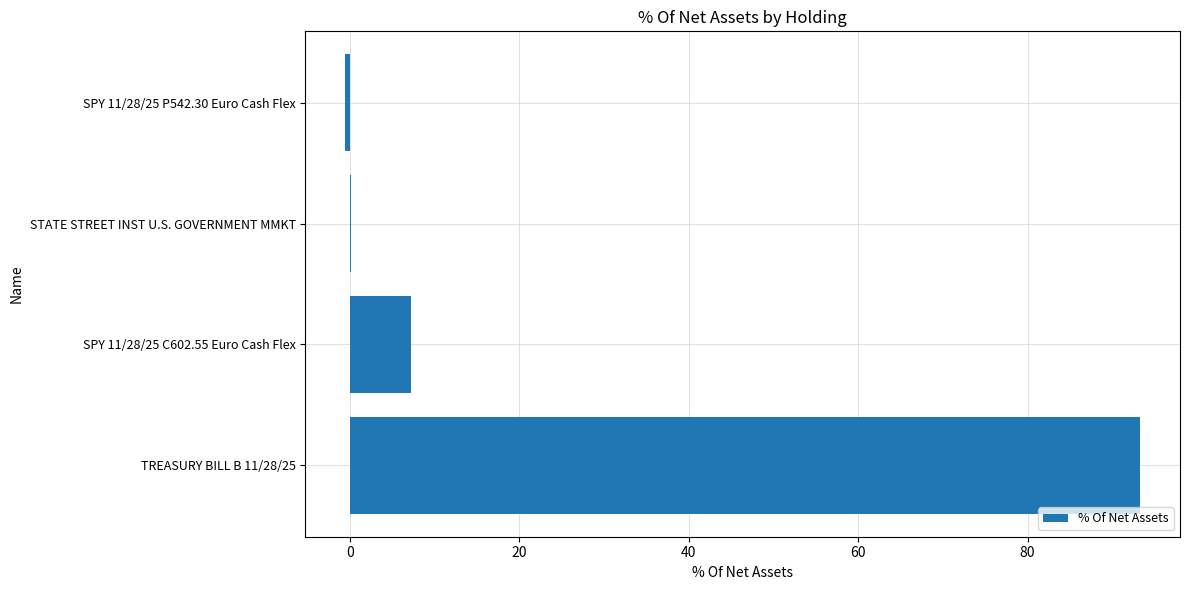

At which category does the chart reach its peak across all series?

TREASURY BILL B 11/28/25